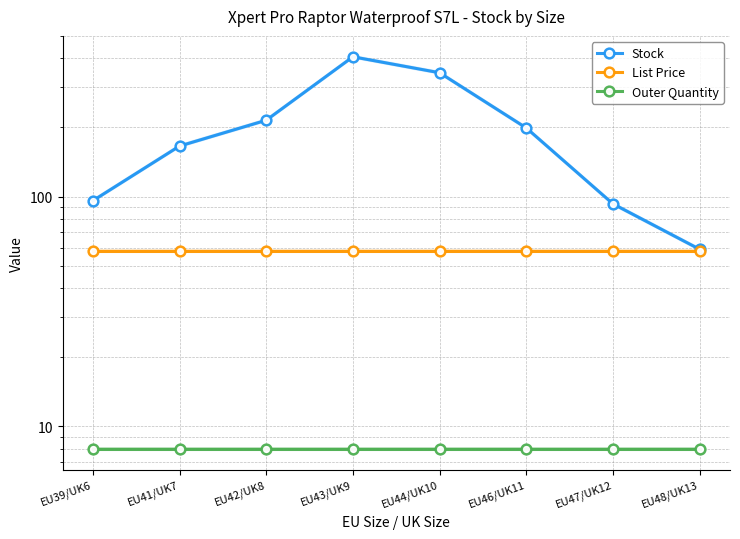

True or false: List Price has more than 0 interior local peaks.

False